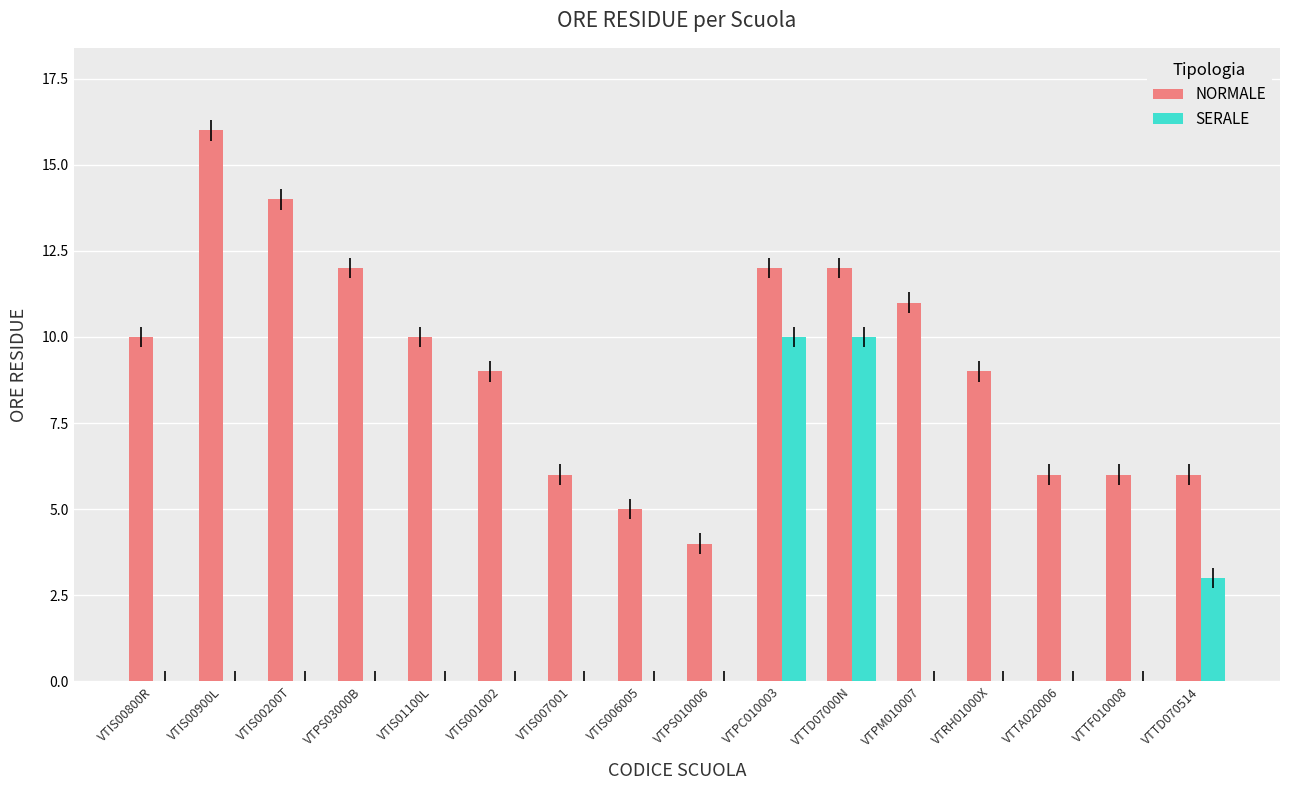

Which category has the highest value across all series?

VTIS00900L